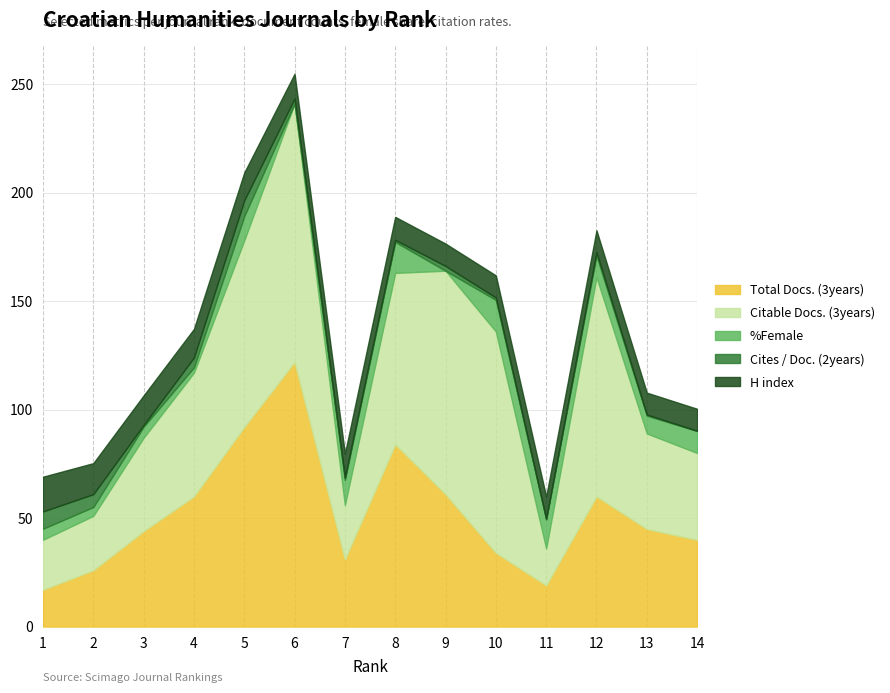

At which label is Citable Docs. (3years) closest to 68?

4